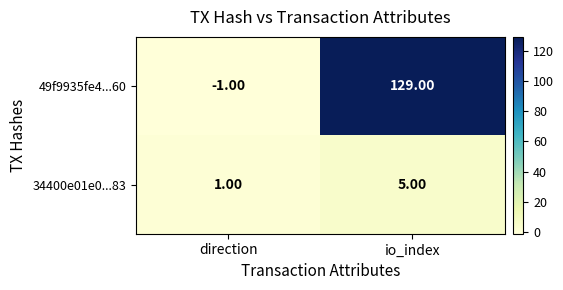

Which label corresponds to the largest value in the chart?

io_index